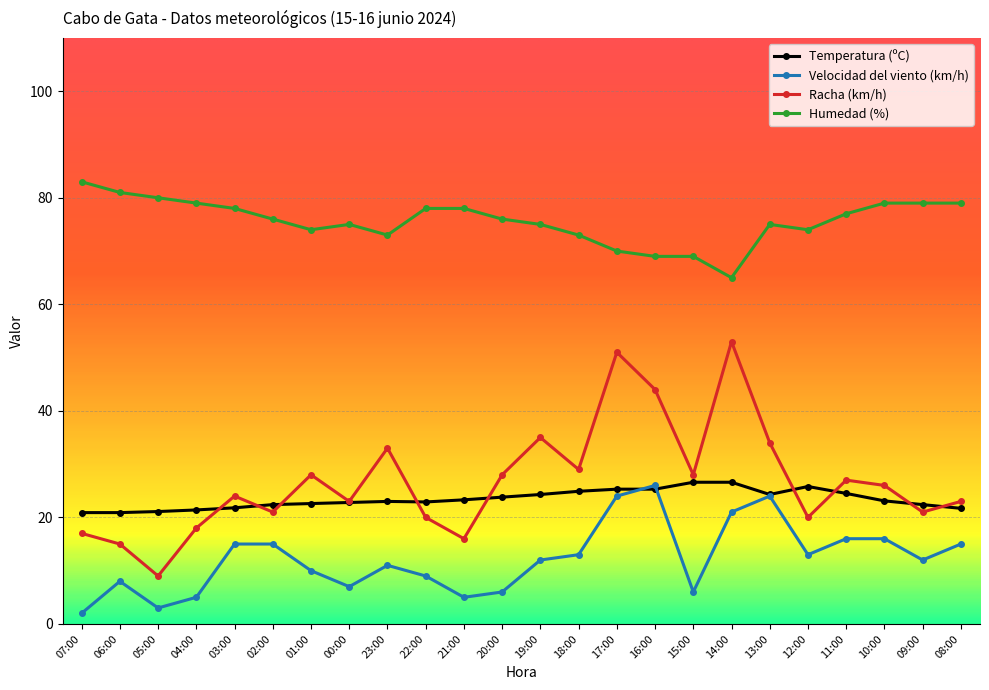

What is the label of the 8th point from the right?

15:00